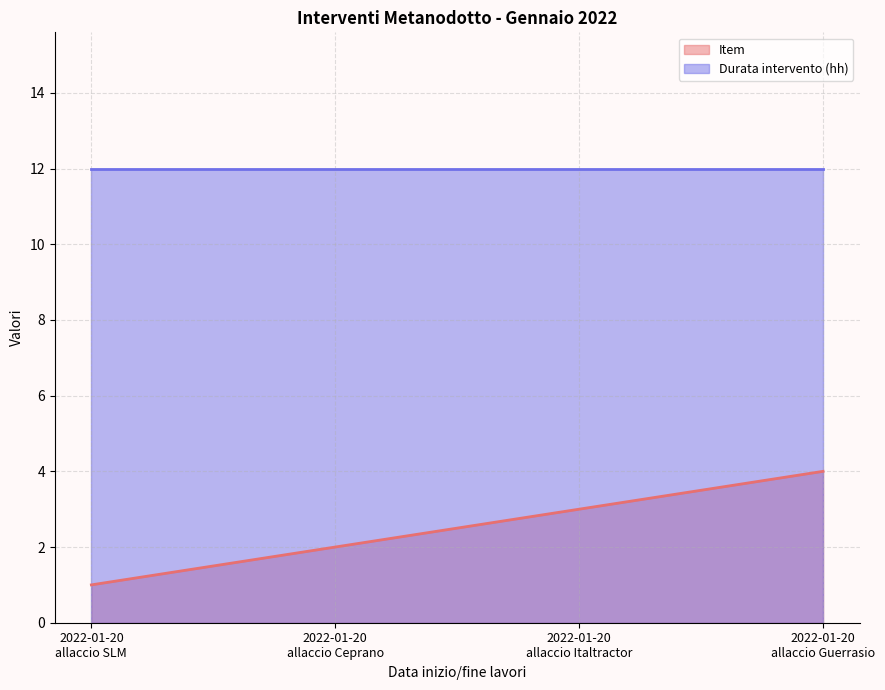

What is the sum of all Durata intervento (hh) values?

48